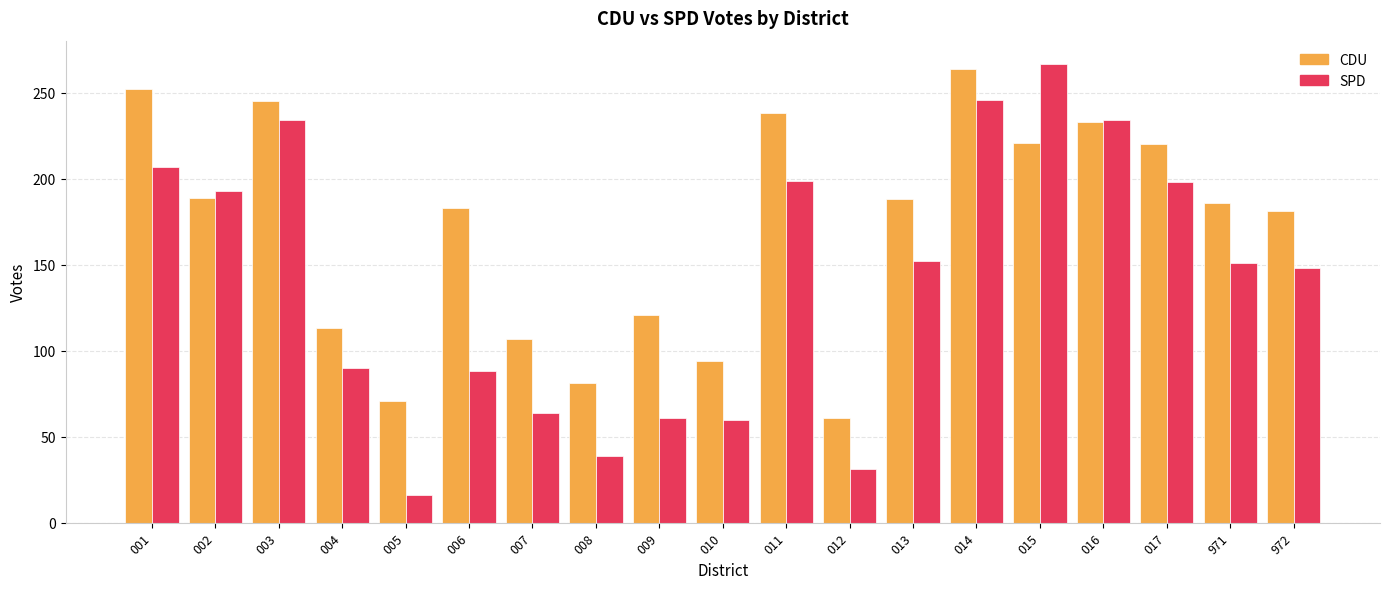

At 015, list the series in order from largest to smallest.

SPD, CDU